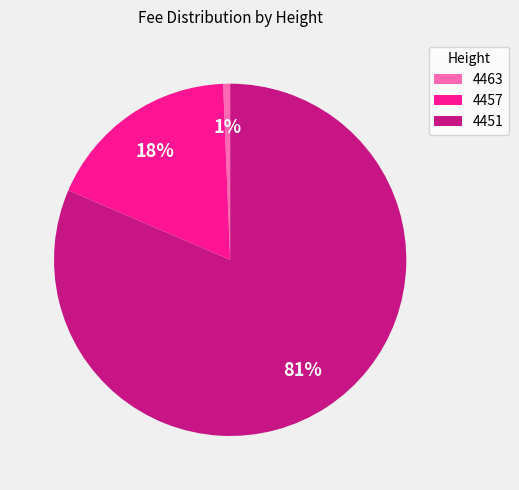

Which has a higher value, 4457 or 4451?

4451